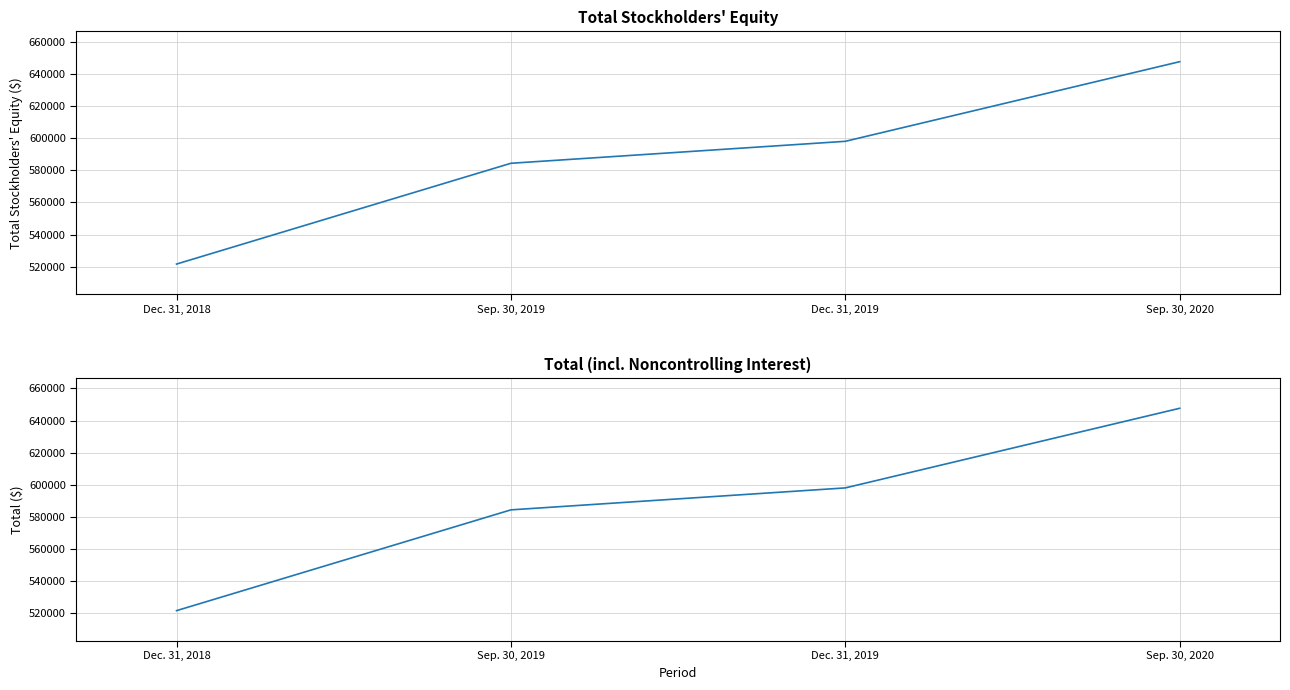

At which label does Total reach its peak?

Sep. 30, 2020